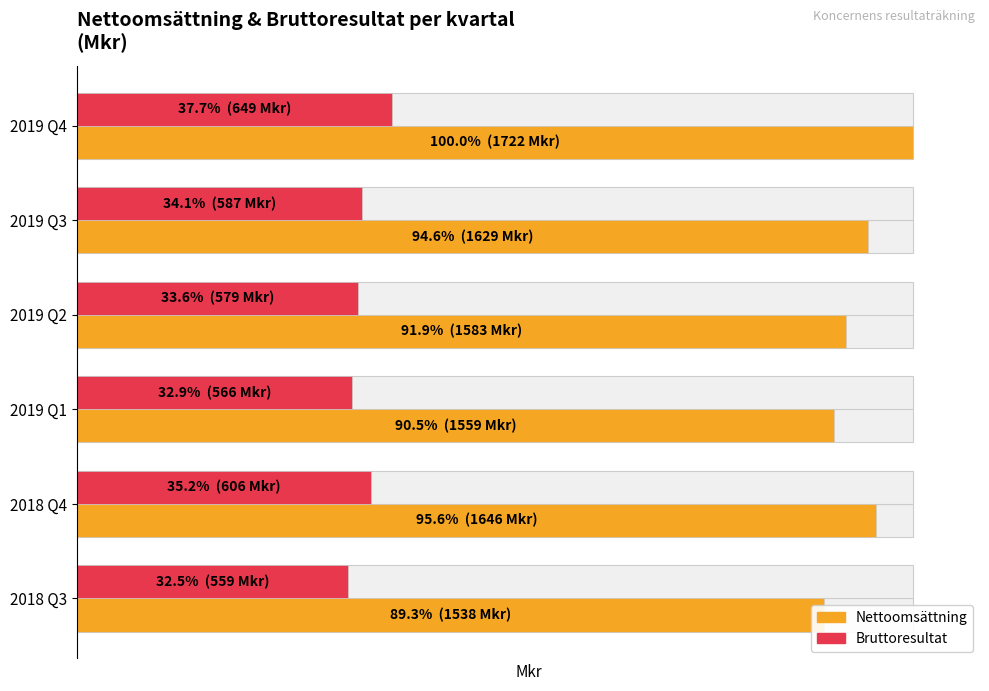

What is the smallest value displayed?

559